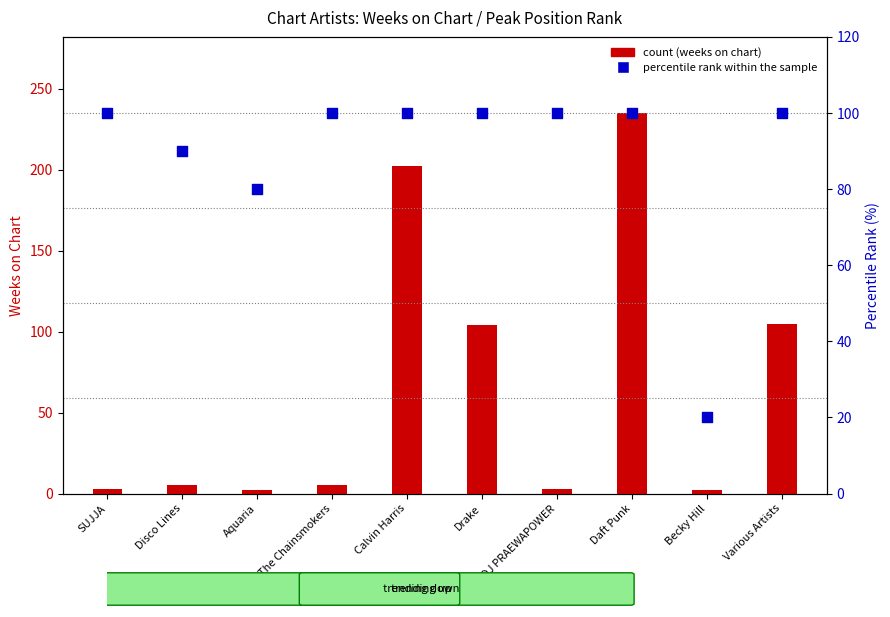

What is the total value across all series at Becky Hill?

22